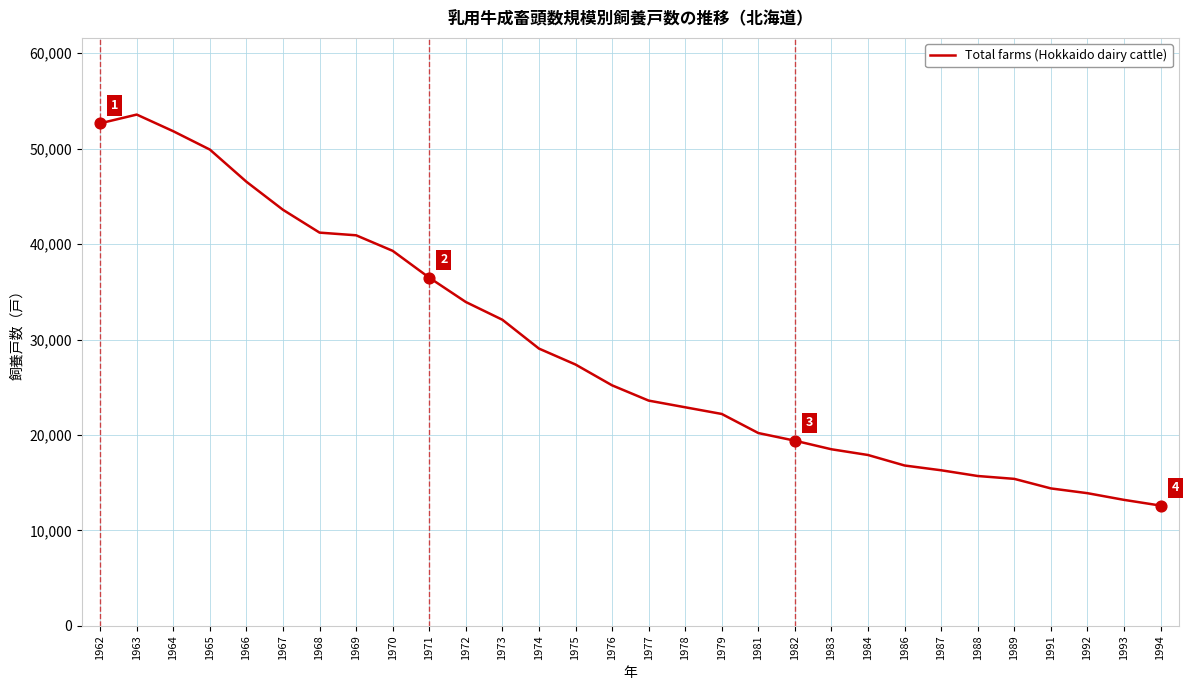

What is the ratio of the value at 1979 to the value at 1971?

0.6